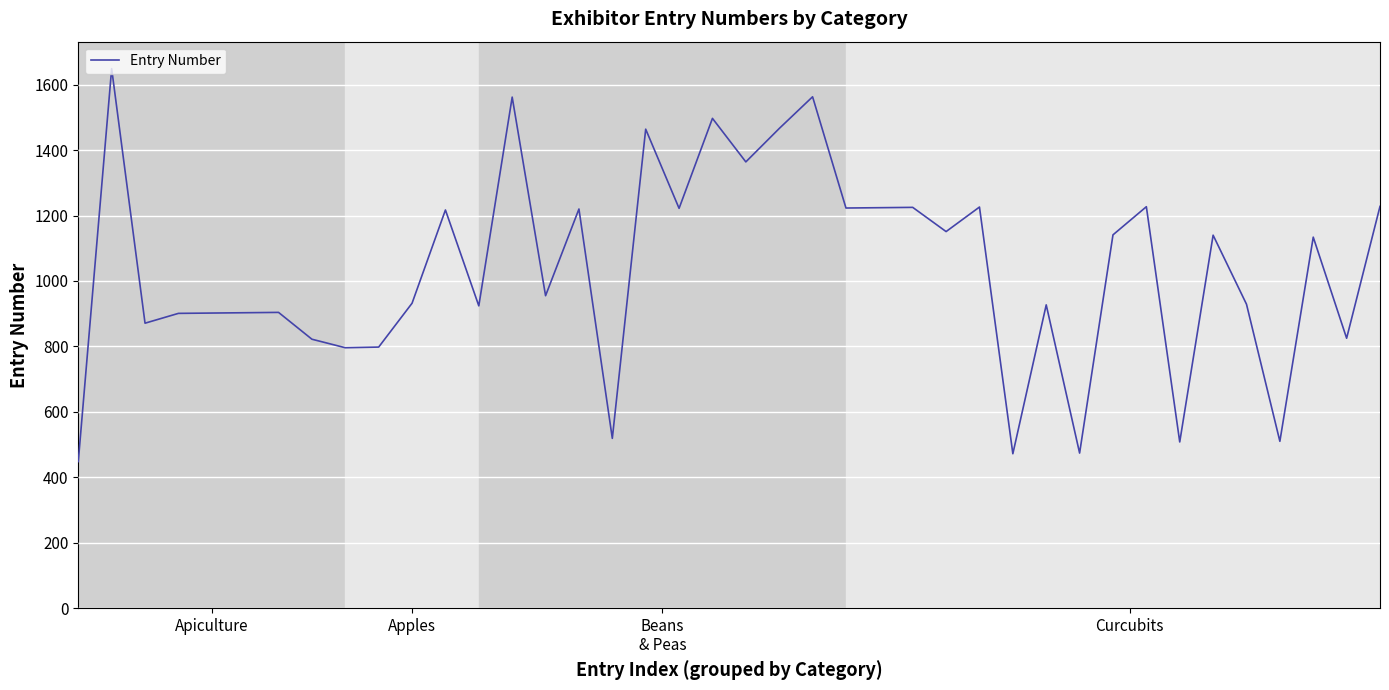

What is the difference between the maximum and minimum values?

1201